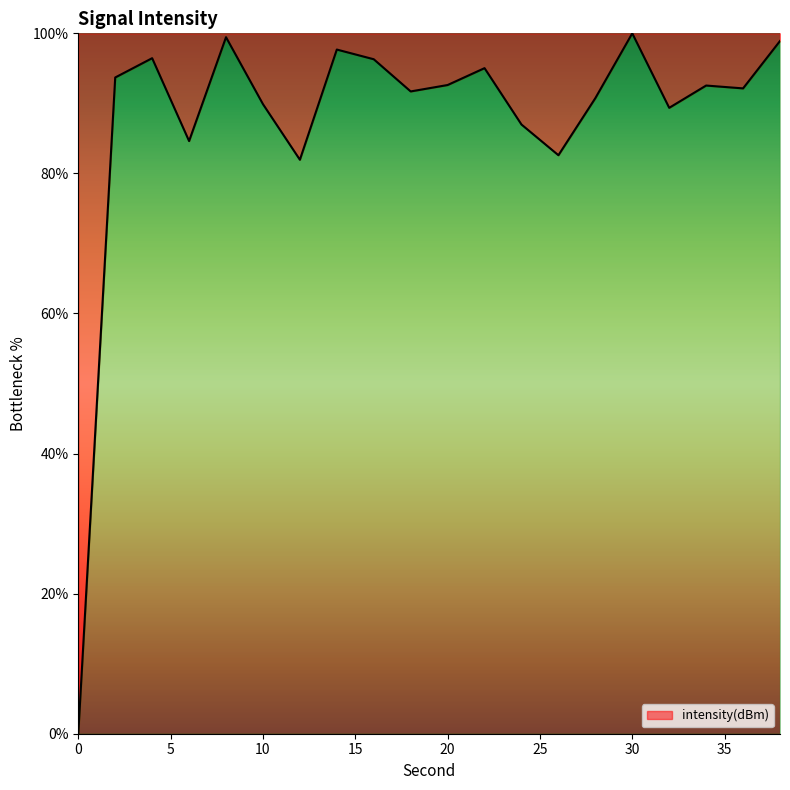

What is the greatest value displayed?

100.0